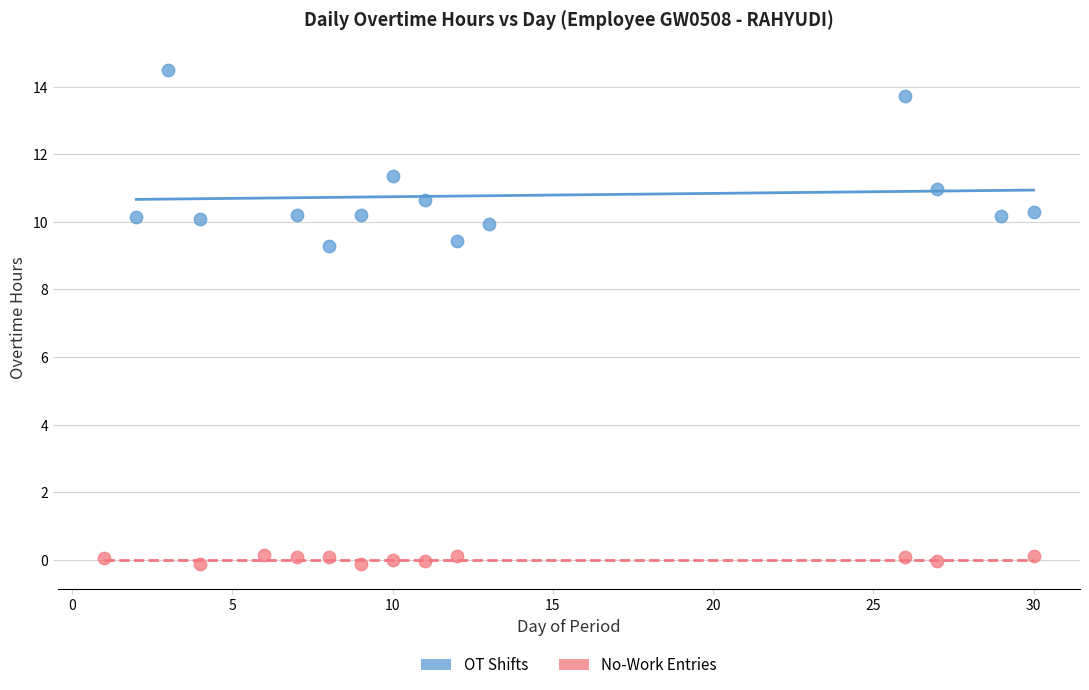

What are all the series names shown in the legend?

OT Shifts, No-Work Entries